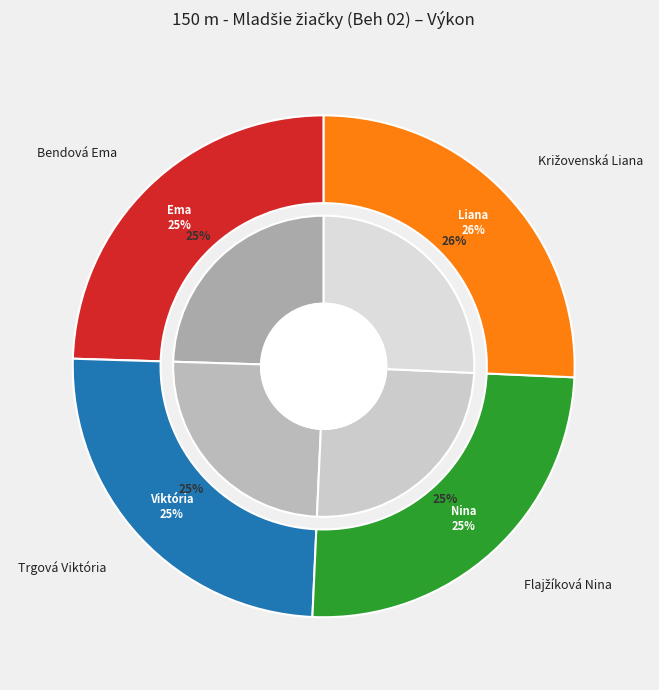

Is there any slice that represents more than half of the pie?

No